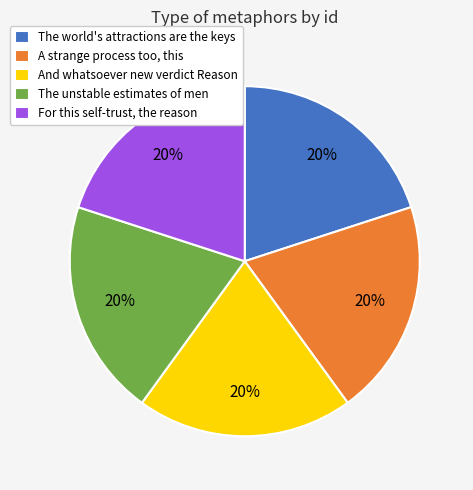

Approximately how many times larger is the value at The unstable estimates of men compared to The world's attractions are the keys?

1.0